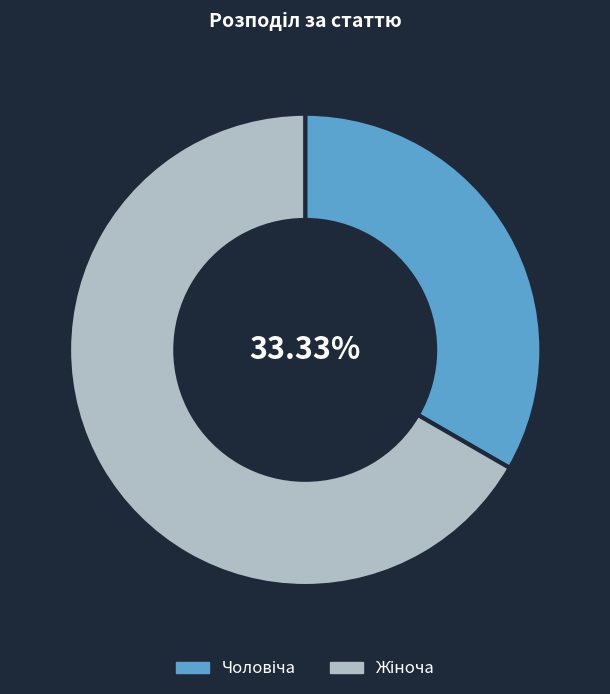

Is there a majority slice in this chart?

Yes